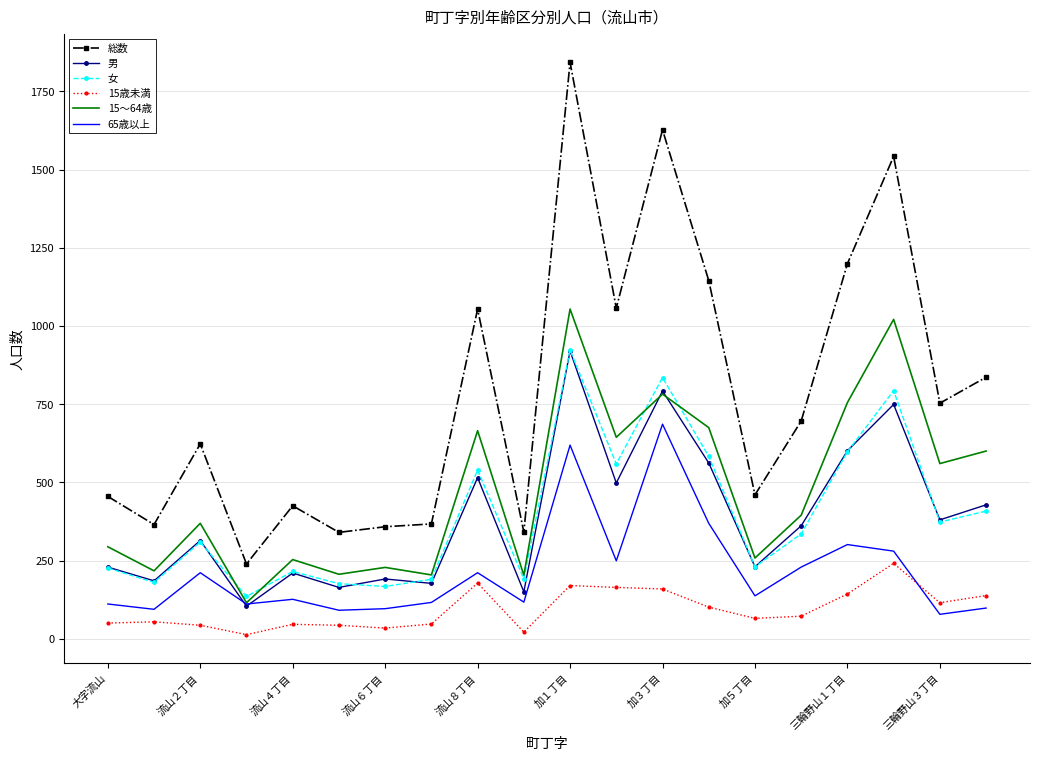

Which series has the largest total across all categories?

総数